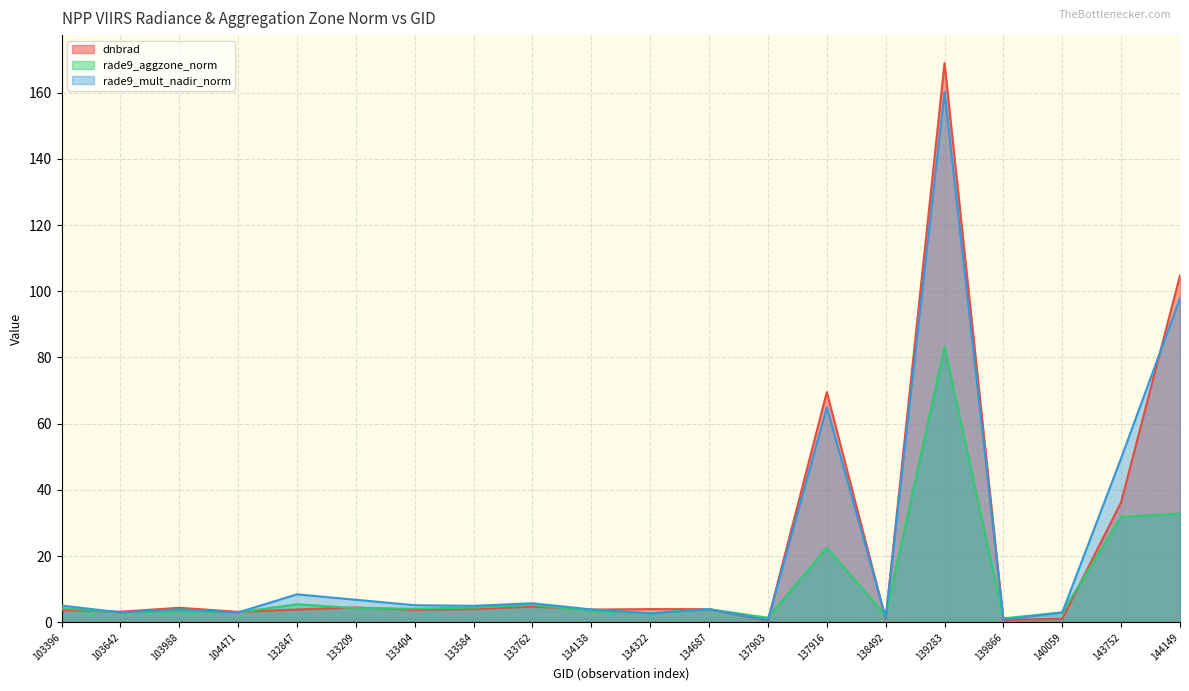

What is the difference between the maximum and minimum values in the rade9_mult_nadir_norm series?

159.5